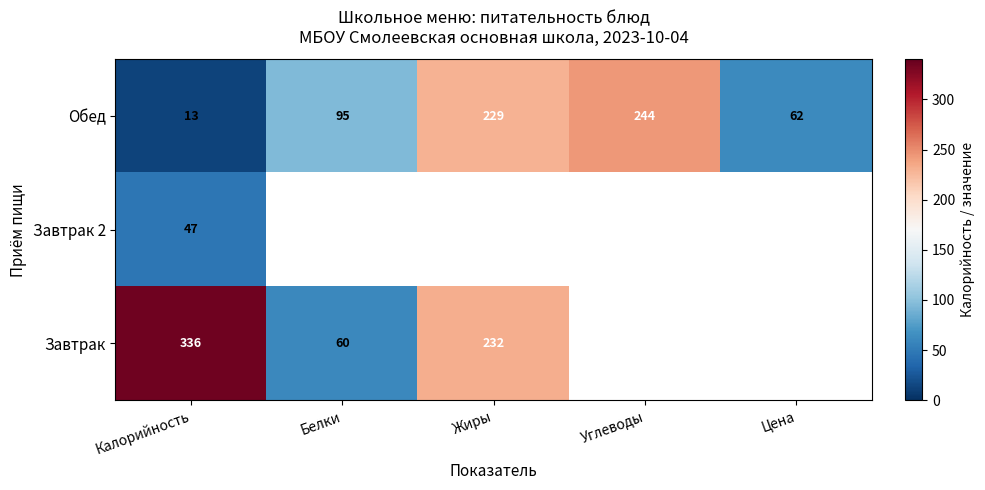

At which category is the sum across all series the highest?

Калорийность